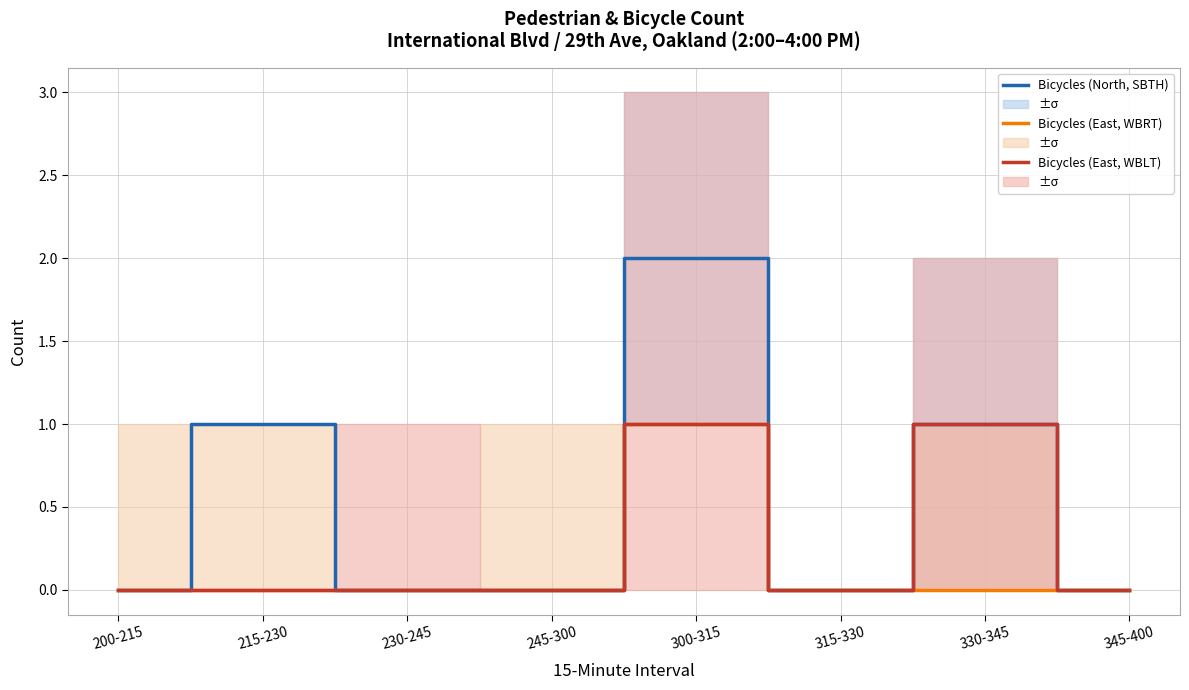

At which label is Bicycles (East, WBLT) closest to 0?

200-215